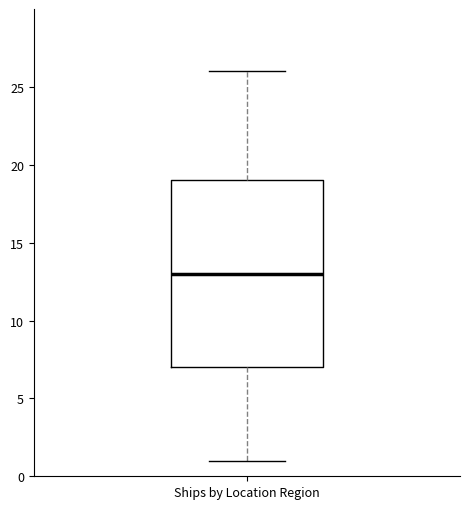

Read this box plot against the y-axis: the position of the median line, the range covered by the box, and the ends of both whiskers. The values are not printed on the chart, so give them approximately, as read against the axis.

median 13, box 7 to 19, whiskers 1 to 26